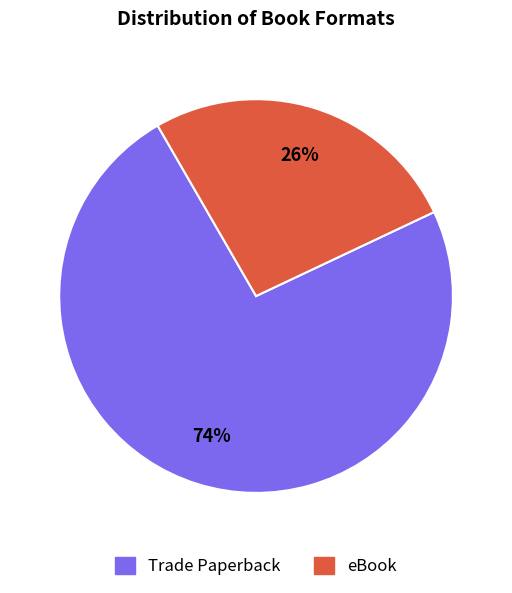

Which has a higher value, eBook or Trade Paperback?

Trade Paperback